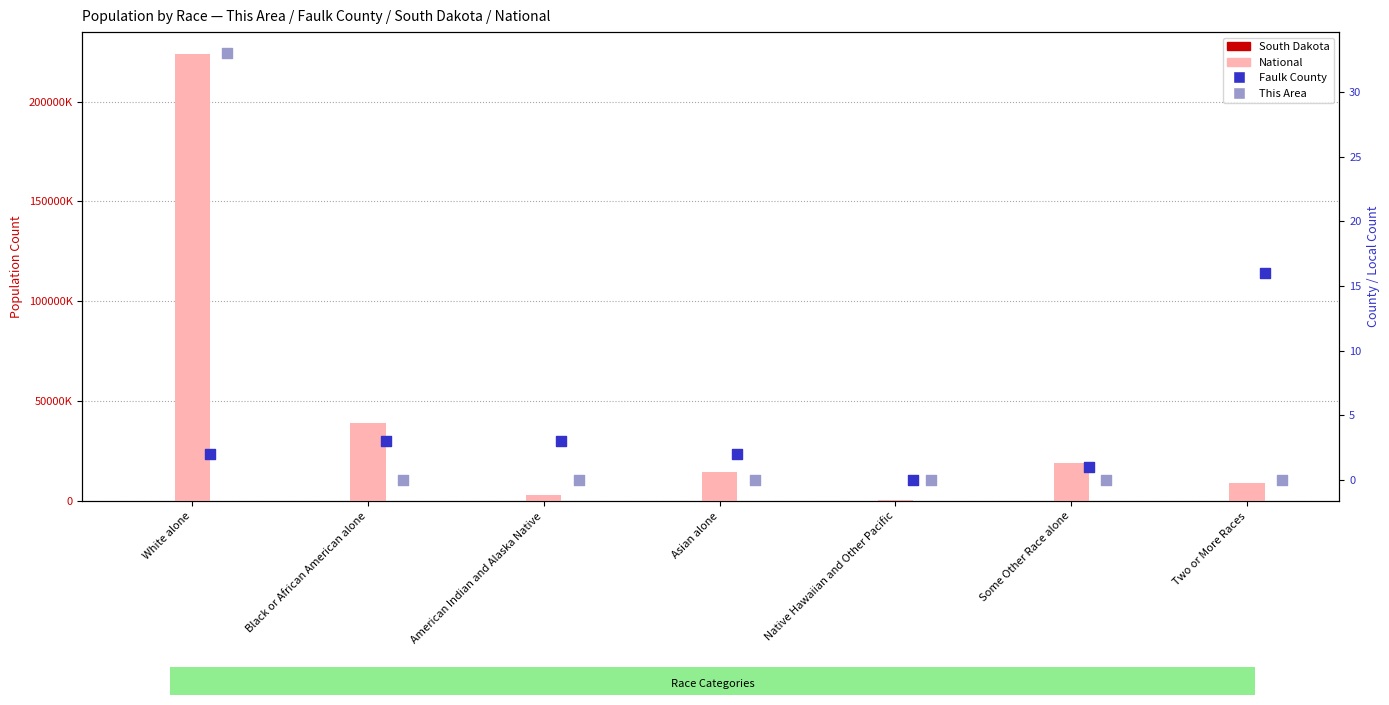

Which series has the widest spread of Y values?

National